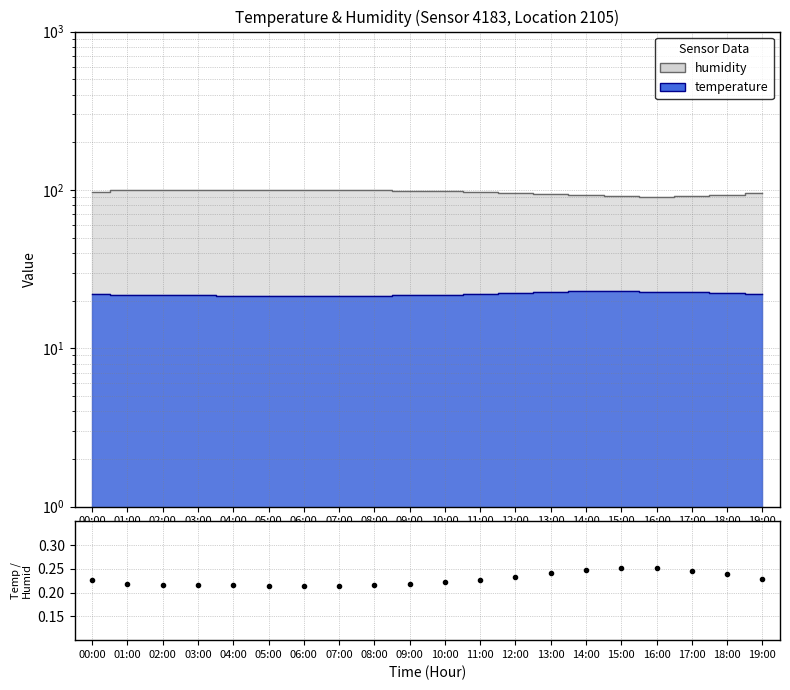

Reading left to right, what are all the values shown in this chart?

temperature: 00:00=21.9	01:00=21.7	02:00=21.6	03:00=21.6	04:00=21.5	05:00=21.4	06:00=21.3	07:00=21.3	08:00=21.4	09:00=21.6	10:00=21.8	11:00=22.1	12:00=22.4	13:00=22.7	14:00=22.9	15:00=23.0	16:00=22.8	17:00=22.5	18:00=22.2	19:00=21.9
humidity: 00:00=96.3	01:00=99.9	02:00=99.9	03:00=99.9	04:00=99.9	05:00=99.9	06:00=99.8	07:00=99.7	08:00=99.5	09:00=99.0	10:00=98.2	11:00=97.1	12:00=95.8	13:00=94.2	14:00=92.5	15:00=91.0	16:00=90.2	17:00=91.5	18:00=93.1	19:00=95.8